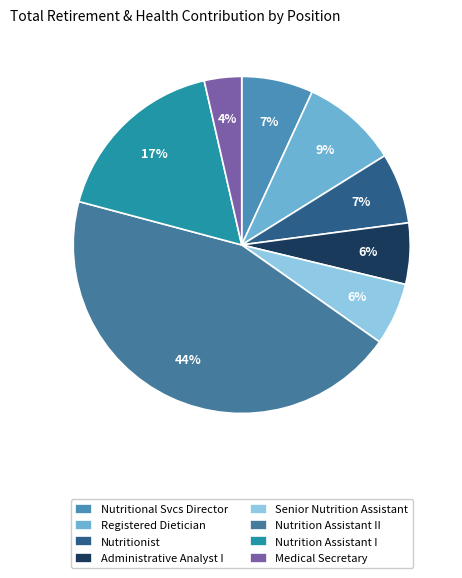

How many slices are in this pie chart?

8